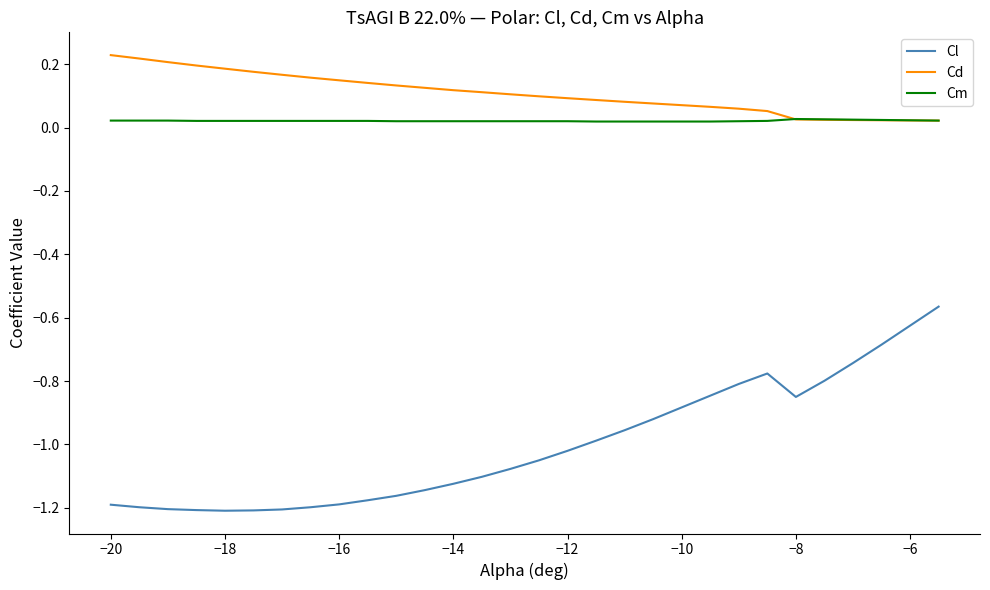

True or false: Cm and Cl cross at least once.

False